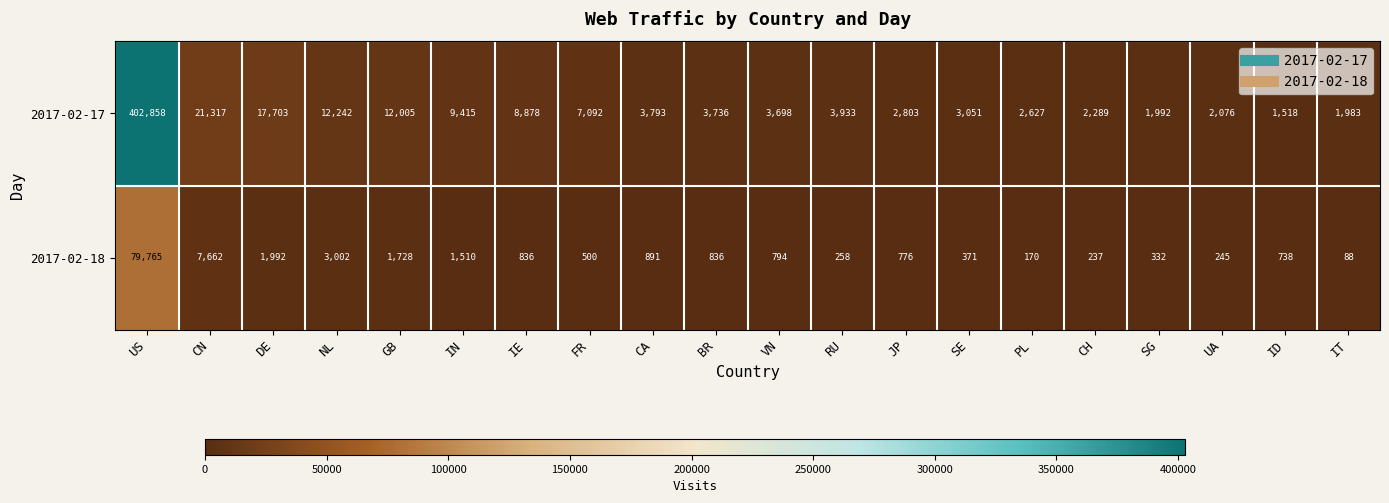

Which series has the largest total across all categories?

2017-02-17